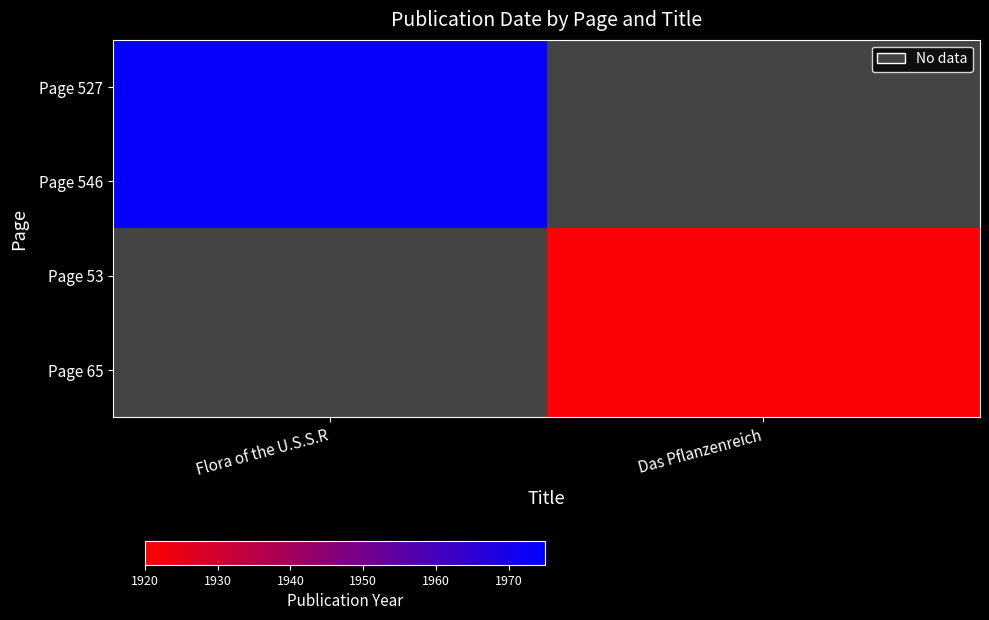

Reading right to left, transcribe all the data shown in this chart.

Page 527: Das Pflanzenreich=0	Flora of the U.S.S.R=1974
Page 546: Das Pflanzenreich=0	Flora of the U.S.S.R=1974
Page 53: Das Pflanzenreich=1921	Flora of the U.S.S.R=0
Page 65: Das Pflanzenreich=1921	Flora of the U.S.S.R=0